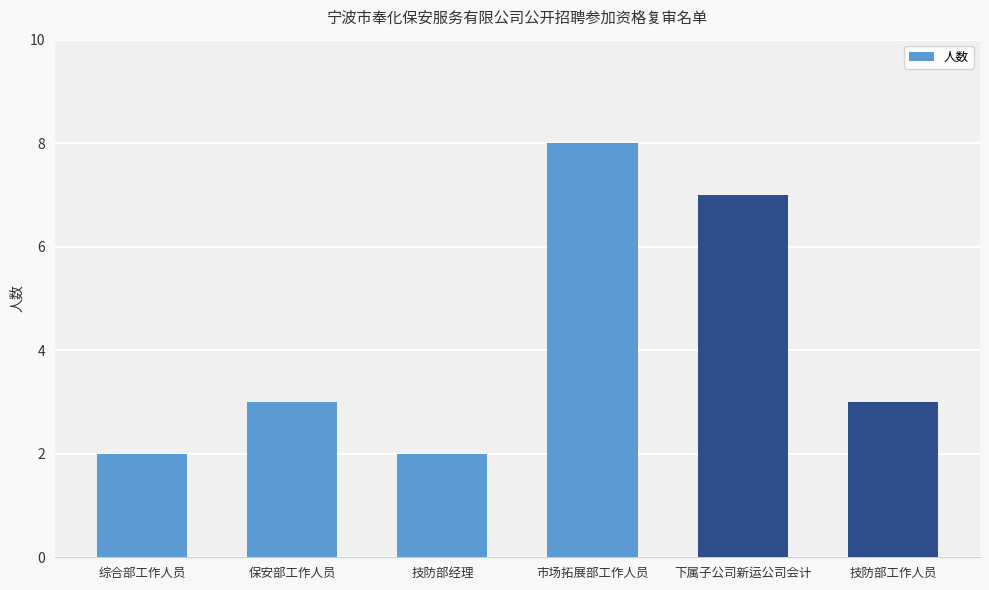

How many distinct data groups are displayed?

1